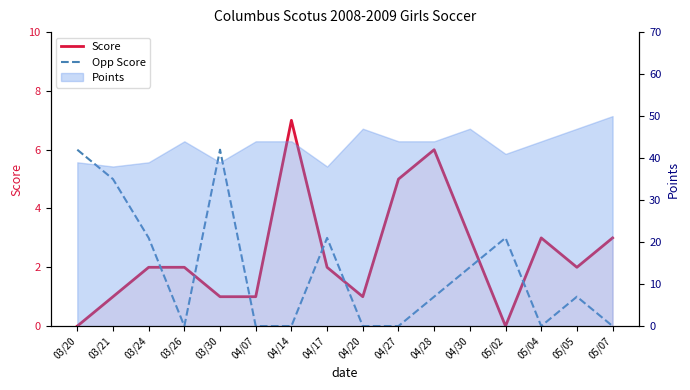

Which category has the lowest value in the Score series?

03/20